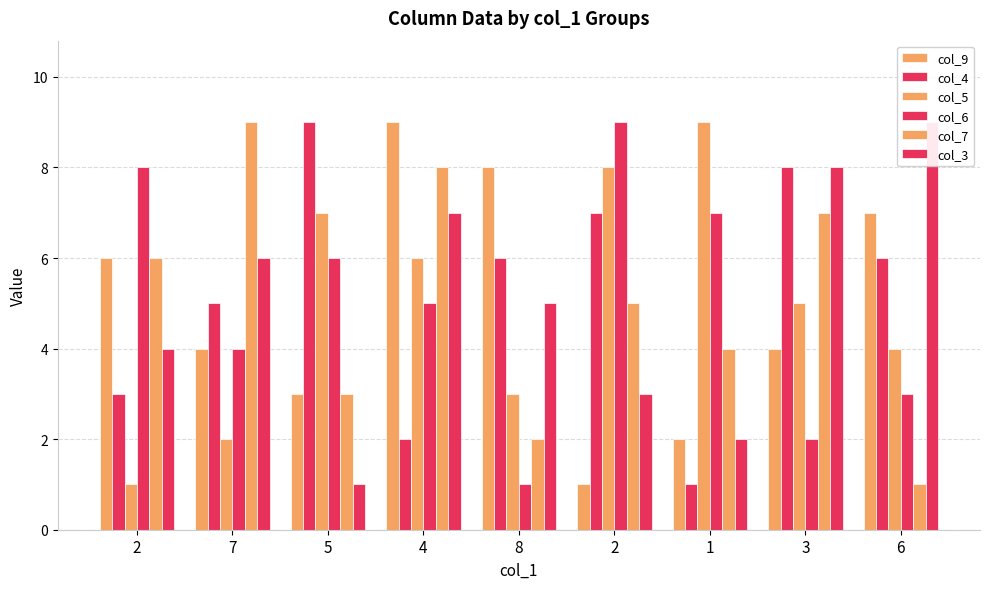

True or false: col_7 has a value of 1 at 5.

False